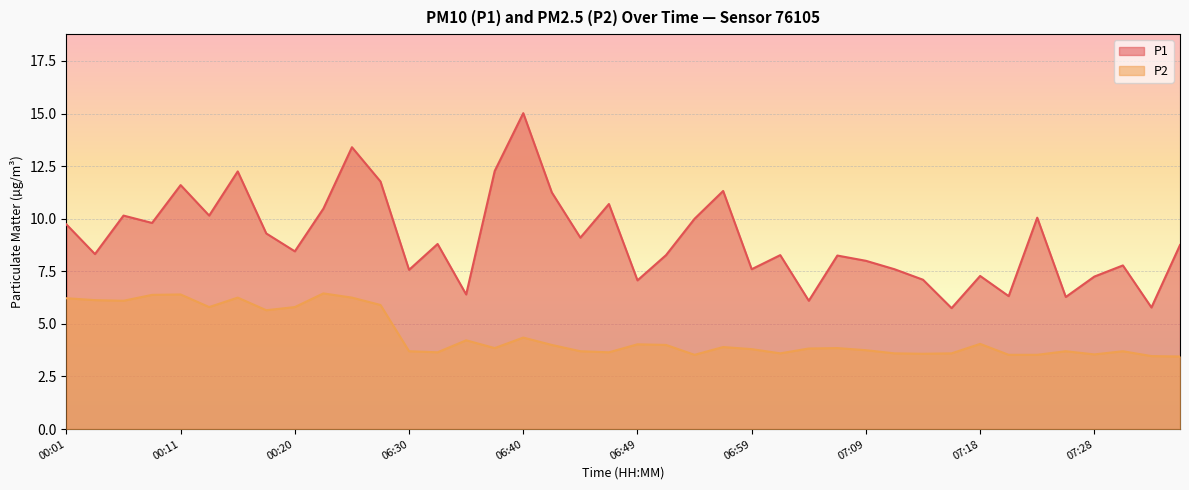

How many lines are shown in the chart?

2